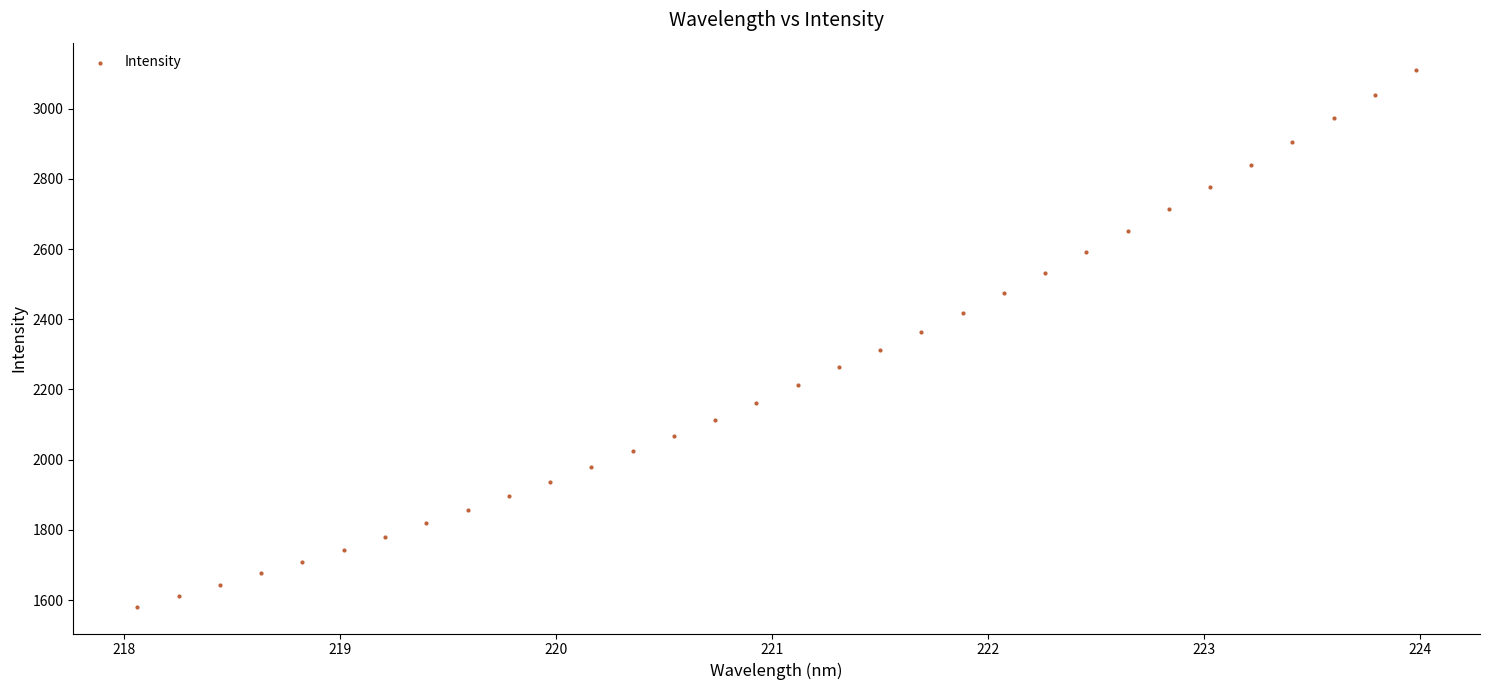

What is the range of Y values (max minus min)?

1530.2